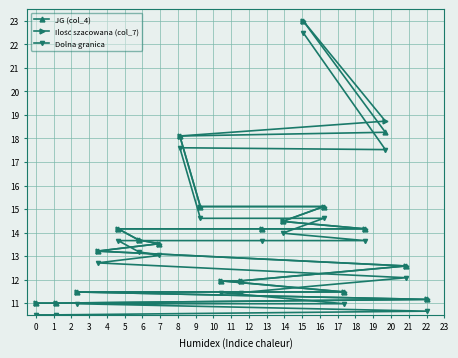

What is the lowest value of the Dolna granica series?

10.5